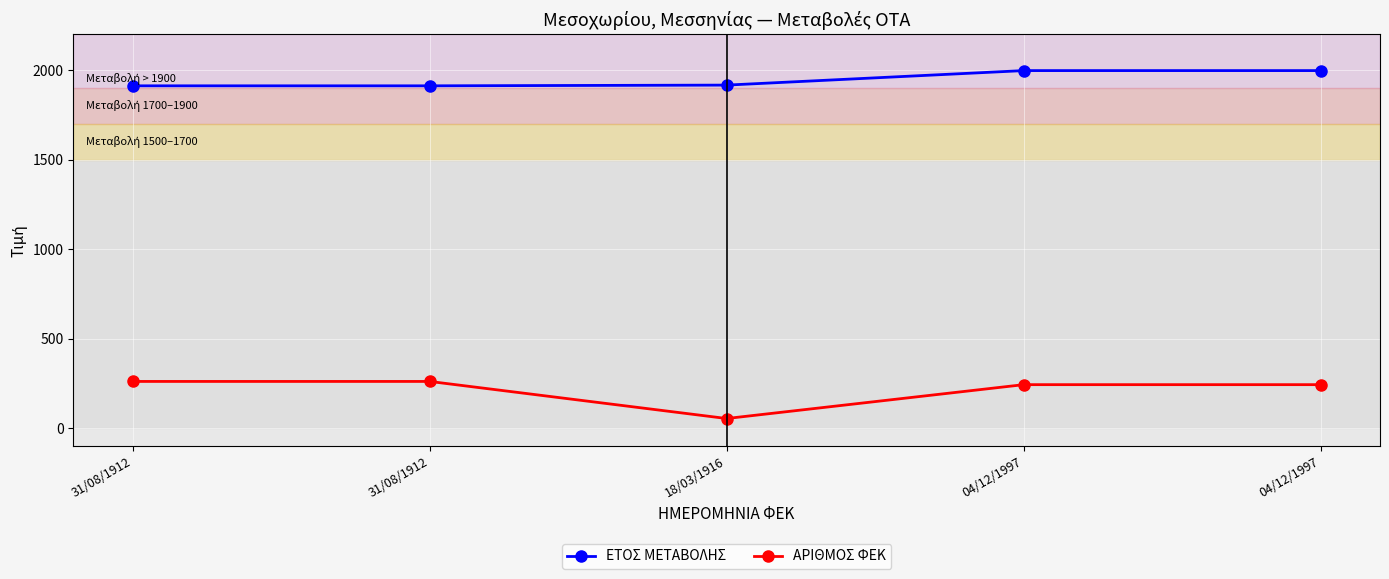

Count the number of data series in this chart.

2